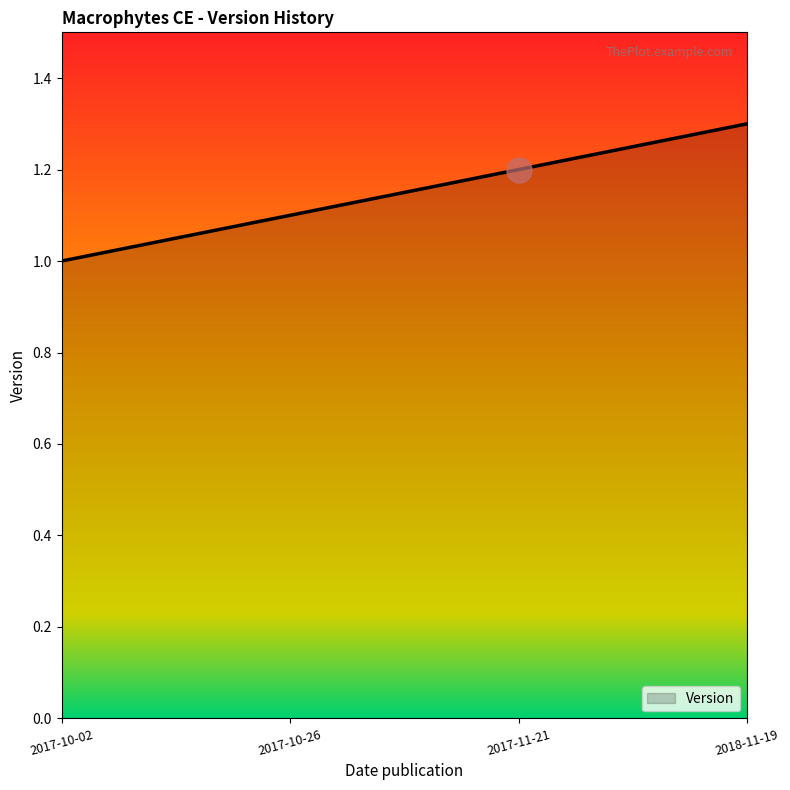

True or false: the data has more than 1 interior local peaks.

False